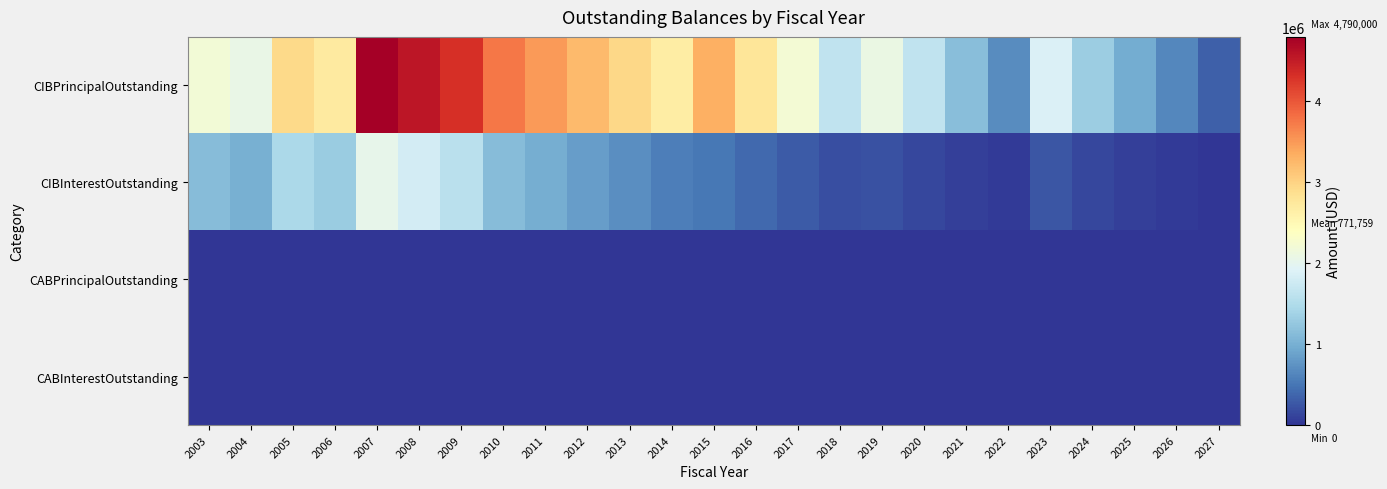

Between 2017 and 2024, which series saw the biggest shift?

CIBPrincipalOutstanding